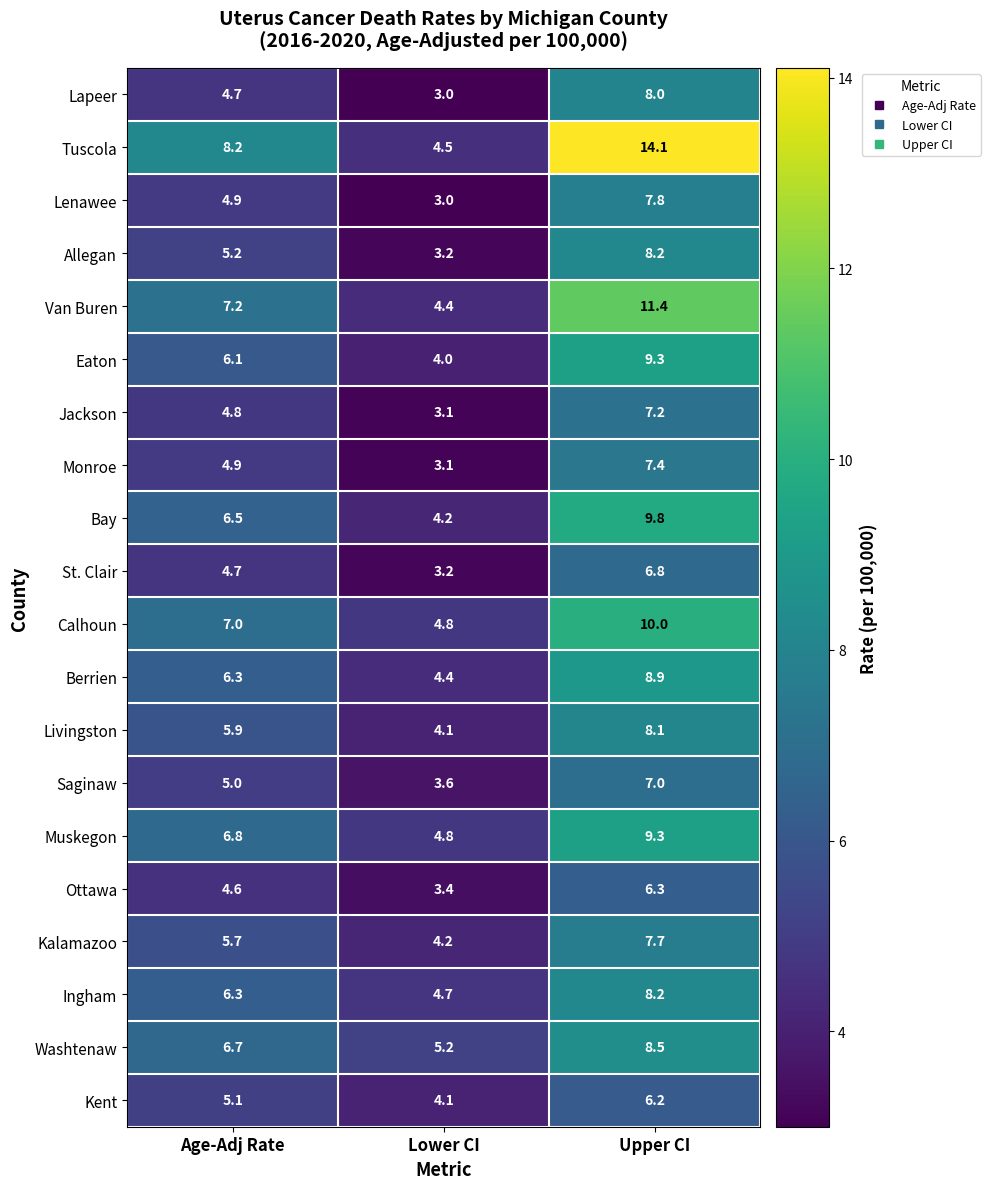

At which category is the sum across all series the highest?

Upper CI